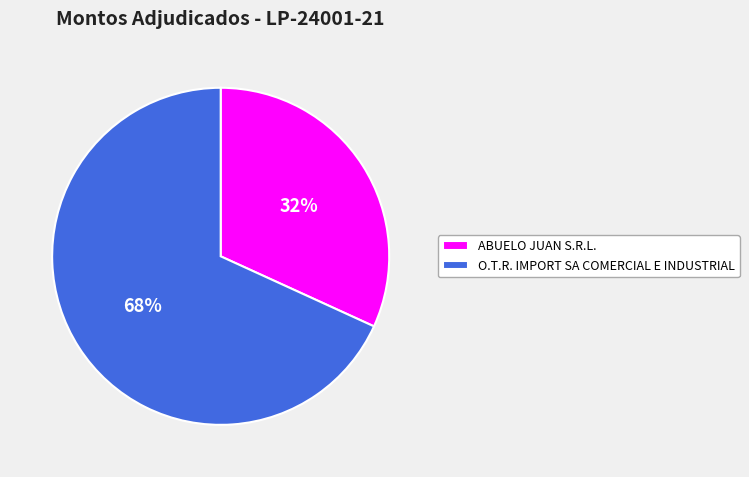

Does any single category account for the majority?

Yes